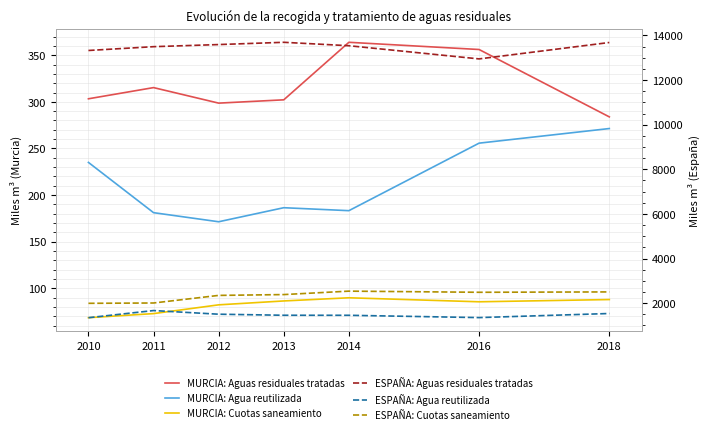

Rank the series by their maximum value, from lowest to highest.

MURCIA: Cuotas saneamiento, MURCIA: Agua reutilizada, MURCIA: Aguas residuales tratadas, ESPAÑA: Agua reutilizada, ESPAÑA: Cuotas saneamiento, ESPAÑA: Aguas residuales tratadas